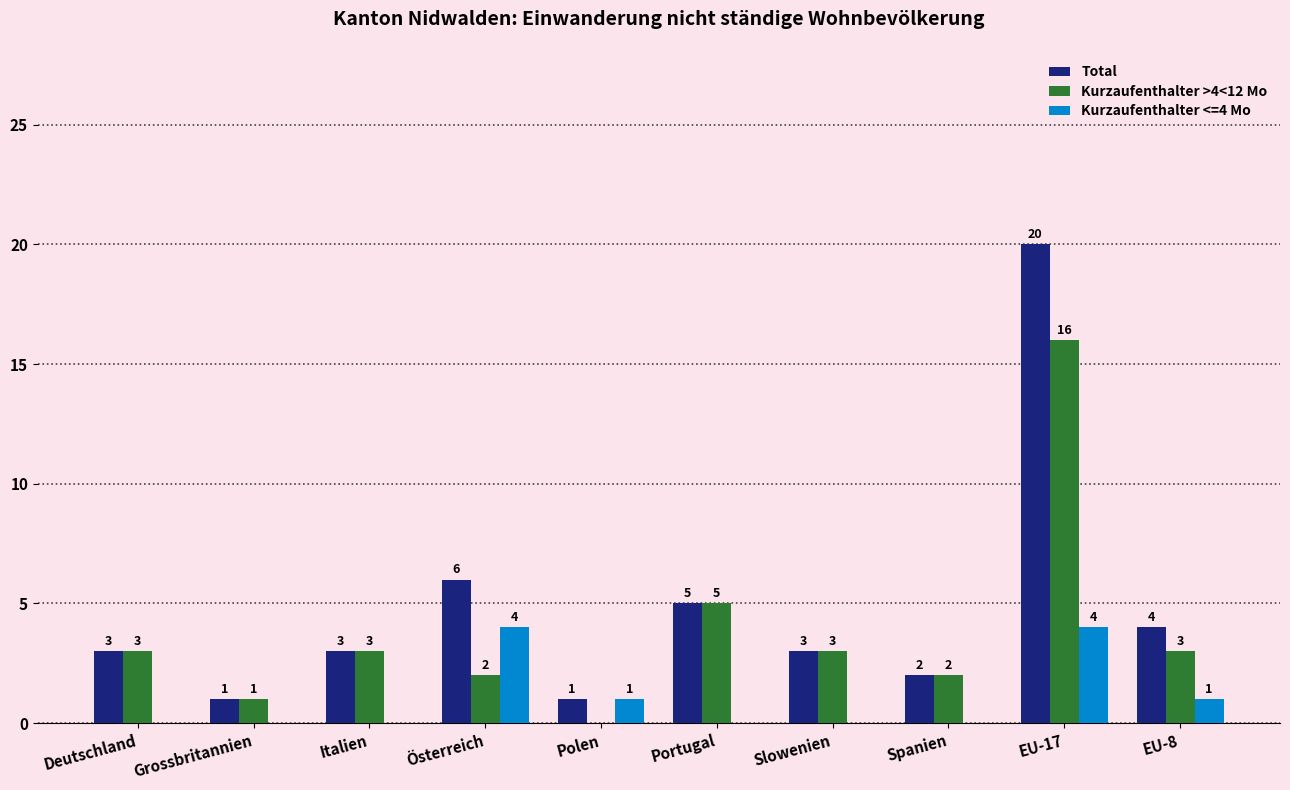

Are the bars horizontal?

No